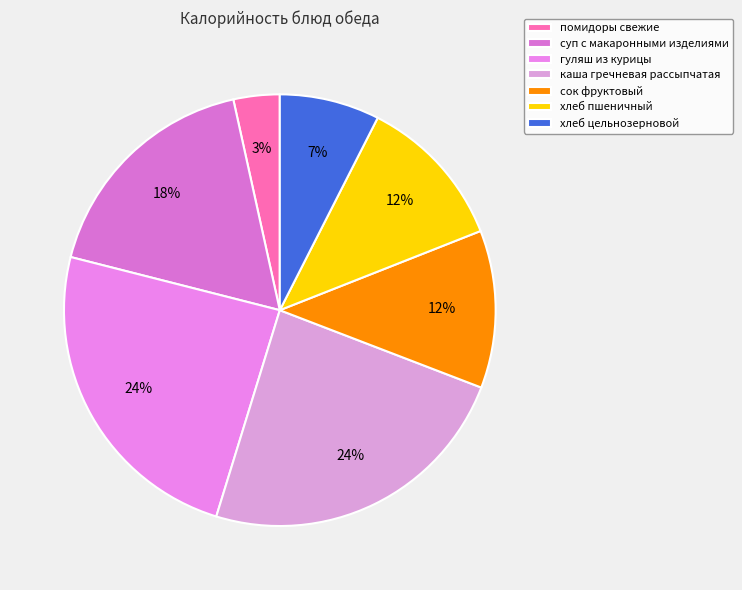

Which has a higher value, каша гречневая рассыпчатая or суп с макаронными изделиями?

каша гречневая рассыпчатая